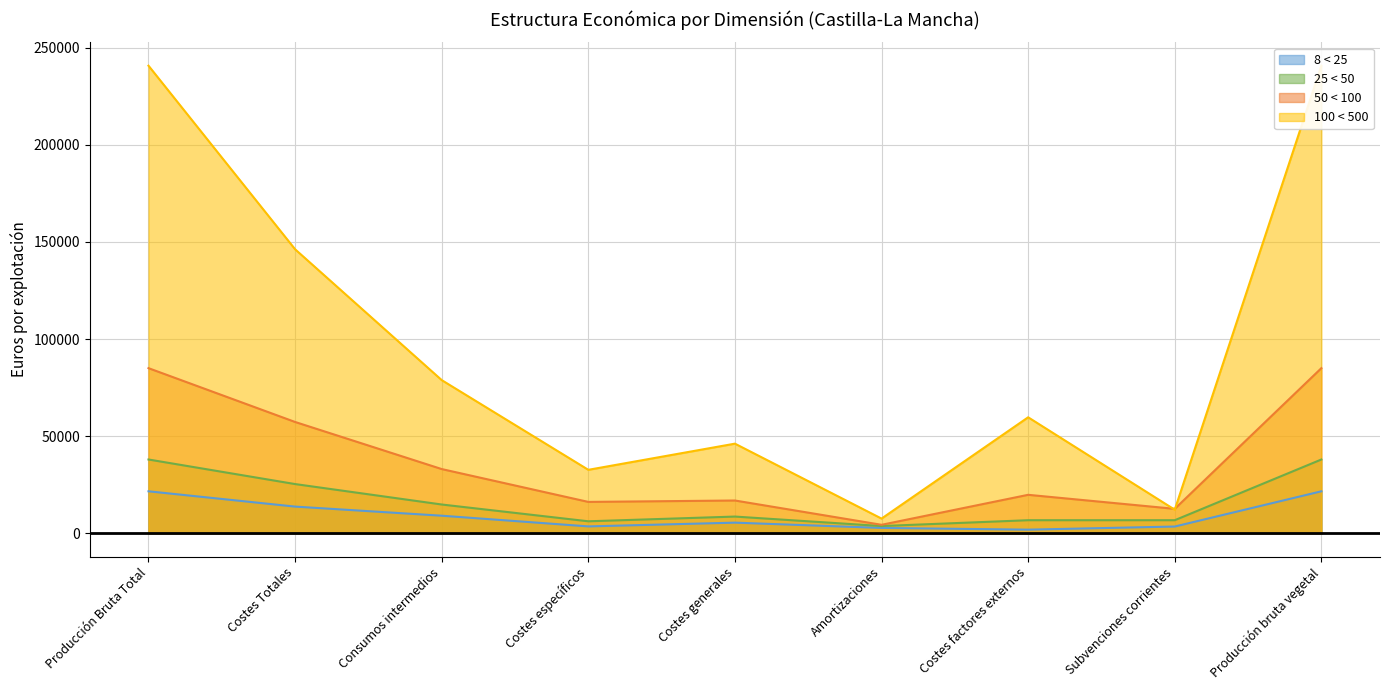

How many lines are shown in the chart?

4